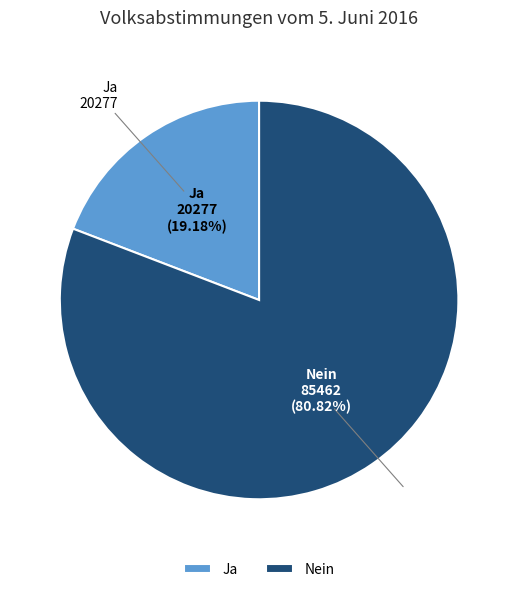

To the nearest percent, what is the difference between the largest and smallest slice percentages?

62%